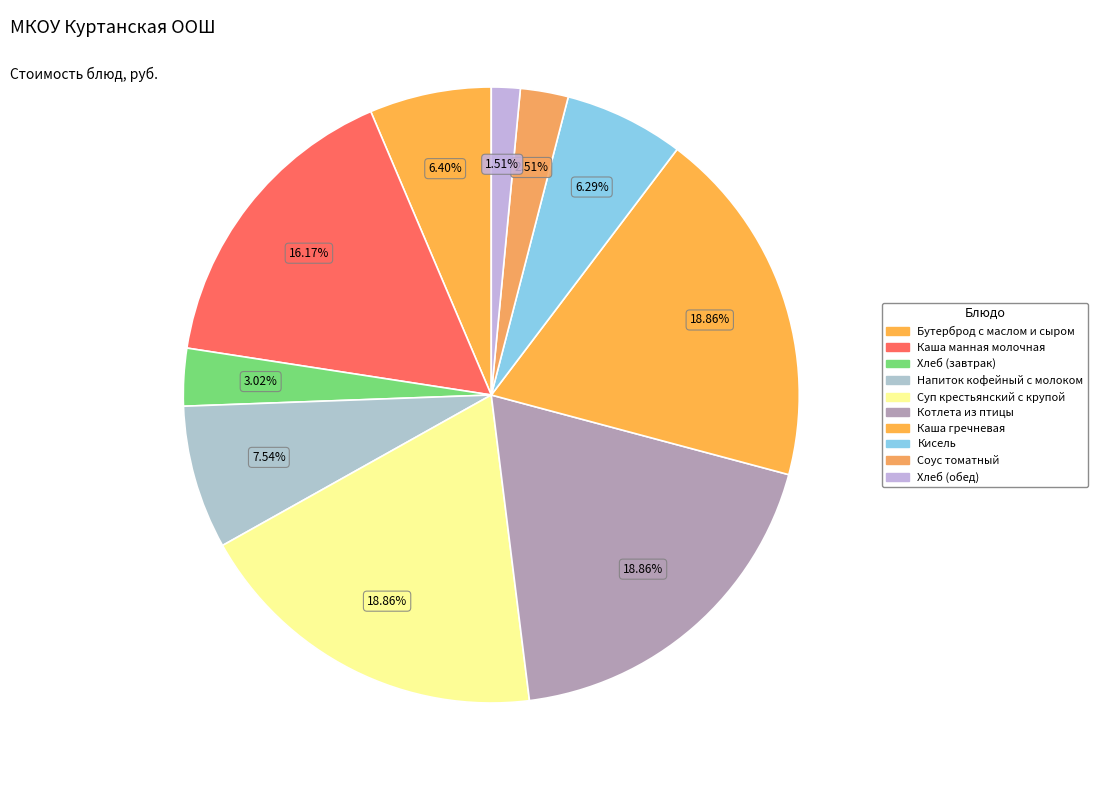

How many slices are in this pie chart?

10